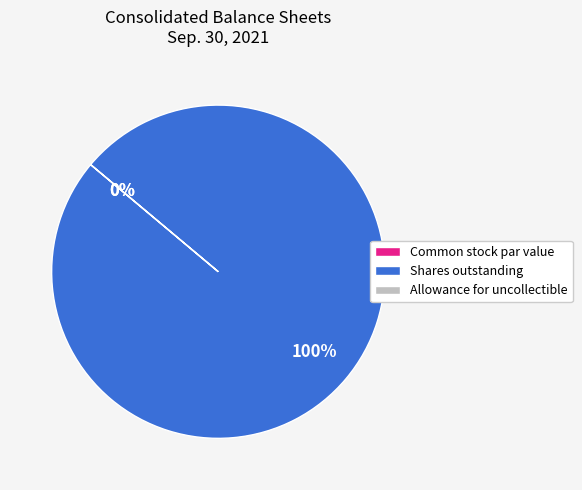

How many segments does this pie chart have?

3